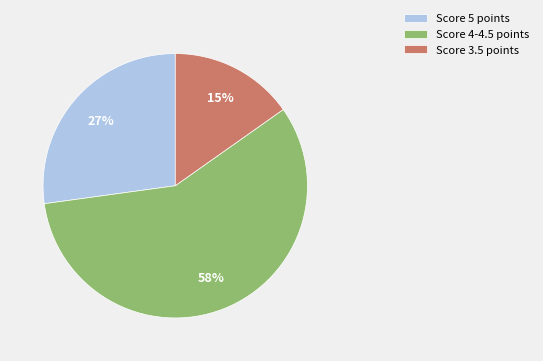

To the nearest percent, what portion does Score 3.5 points represent?

15%